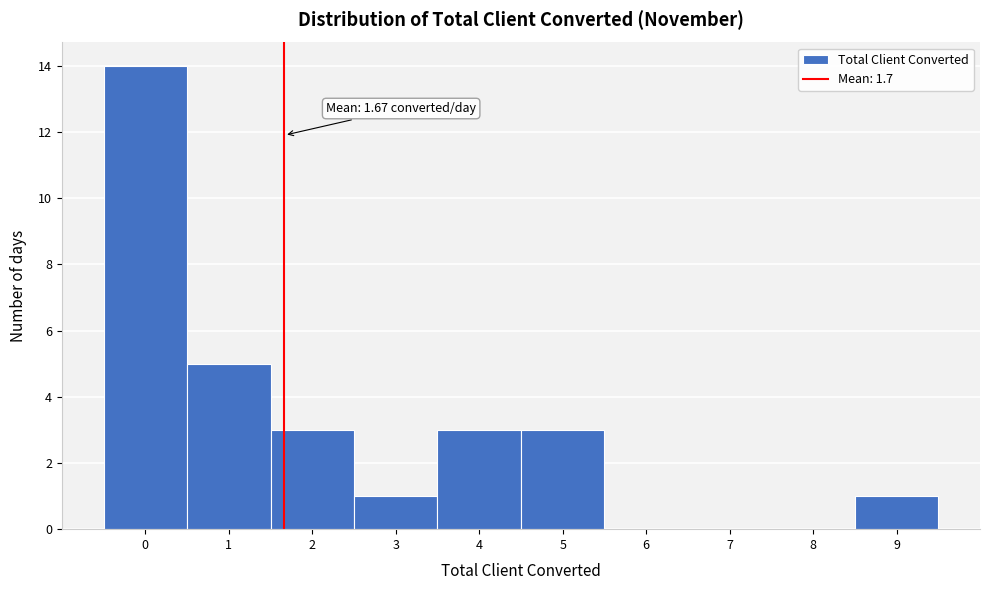

Which range on the x-axis has the tallest bar?

-0.5 to 0.5